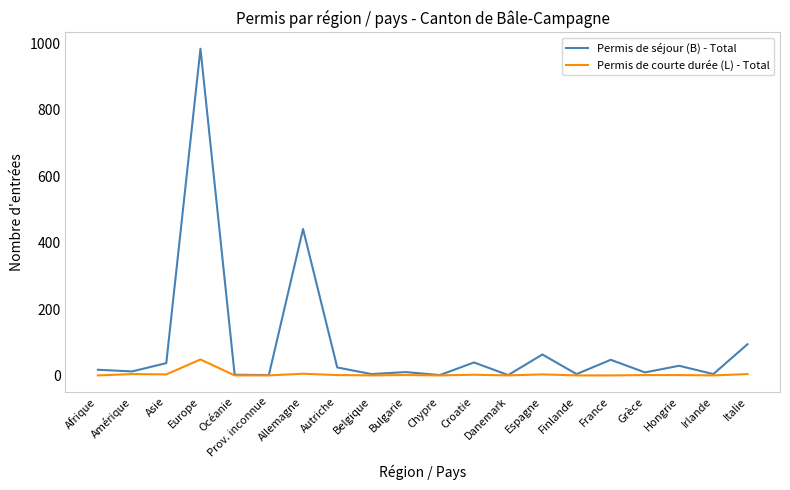

The Permis de séjour (B) - Total series shows 441 at Allemagne. True or false?

True